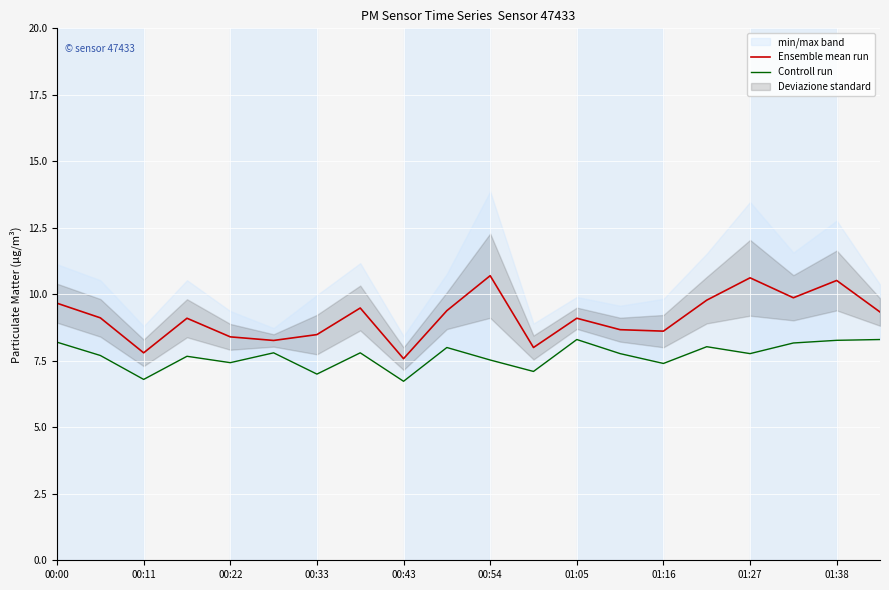

Is this an area chart (filled region under the line)?

No